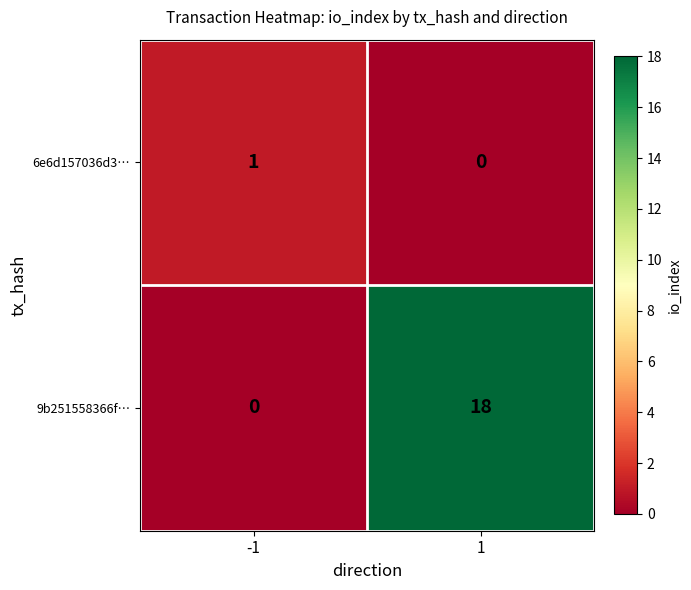

Reading left to right, extract all data points from this chart.

6e6d157036d3…: 1	0
9b251558366f…: 0	18